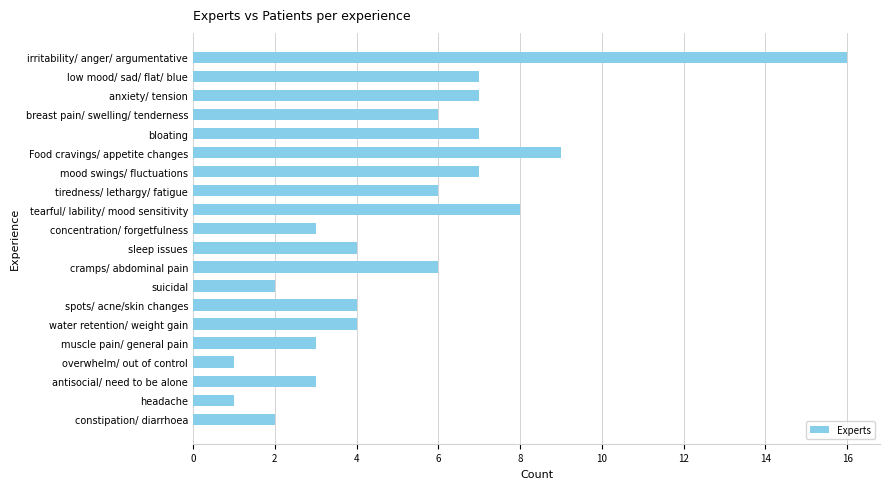

What position from the bottom is breast pain/ swelling/ tenderness?

17